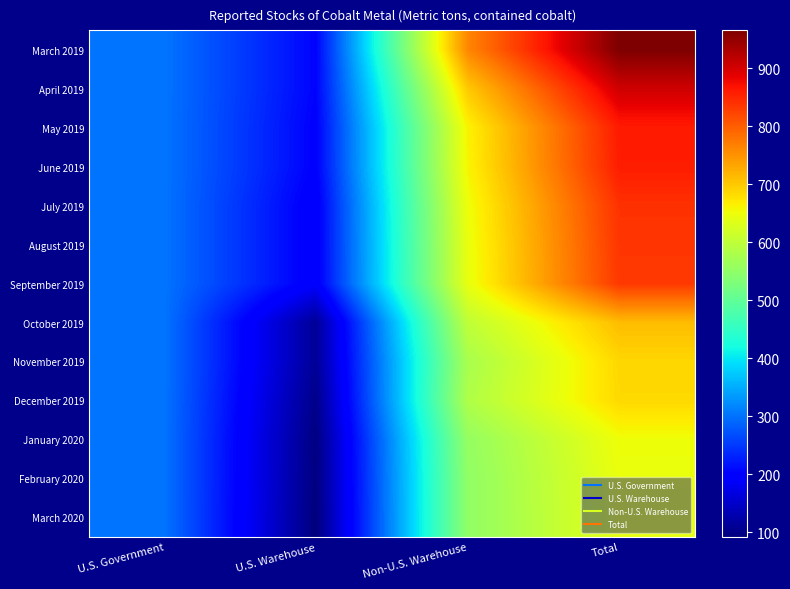

Reading left to right, list all the values displayed in this chart.

March 2019: U.S. Government=302	U.S. Warehouse=204	Non-U.S. Warehouse=761	Total=965
April 2019: U.S. Government=302	U.S. Warehouse=204	Non-U.S. Warehouse=700	Total=904
May 2019: U.S. Government=302	U.S. Warehouse=200	Non-U.S. Warehouse=661	Total=861
June 2019: U.S. Government=302	U.S. Warehouse=200	Non-U.S. Warehouse=659	Total=859
July 2019: U.S. Government=302	U.S. Warehouse=191	Non-U.S. Warehouse=649	Total=840
August 2019: U.S. Government=302	U.S. Warehouse=191	Non-U.S. Warehouse=645	Total=836
September 2019: U.S. Government=302	U.S. Warehouse=191	Non-U.S. Warehouse=643	Total=834
October 2019: U.S. Government=302	U.S. Warehouse=111	Non-U.S. Warehouse=600	Total=711
November 2019: U.S. Government=302	U.S. Warehouse=111	Non-U.S. Warehouse=576	Total=687
December 2019: U.S. Government=302	U.S. Warehouse=102	Non-U.S. Warehouse=583	Total=685
January 2020: U.S. Government=302	U.S. Warehouse=95	Non-U.S. Warehouse=555	Total=650
February 2020: U.S. Government=302	U.S. Warehouse=94	Non-U.S. Warehouse=551	Total=645
March 2020: U.S. Government=302	U.S. Warehouse=92	Non-U.S. Warehouse=551	Total=643